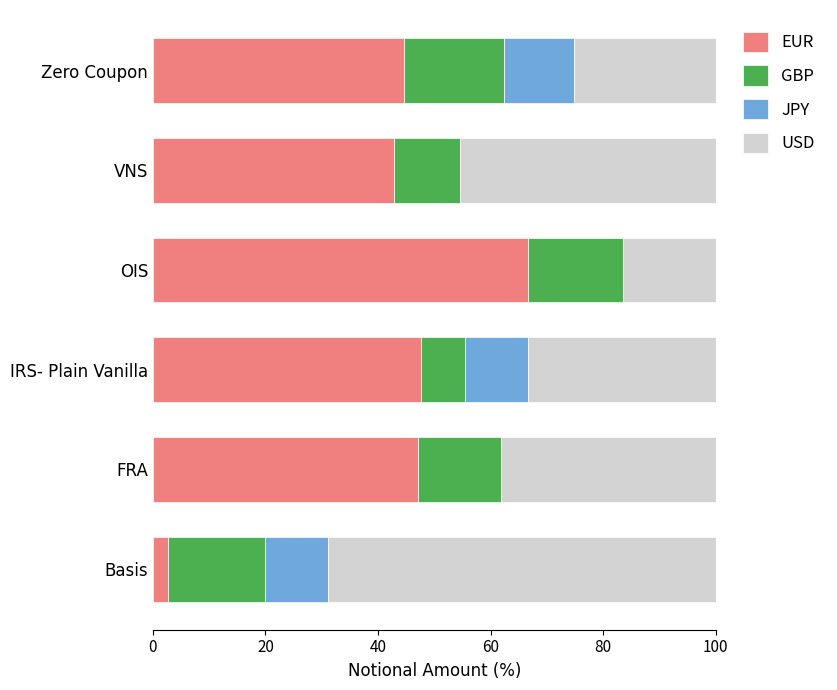

True or false: EUR has a value of 84.3 at IRS- Plain Vanilla.

False